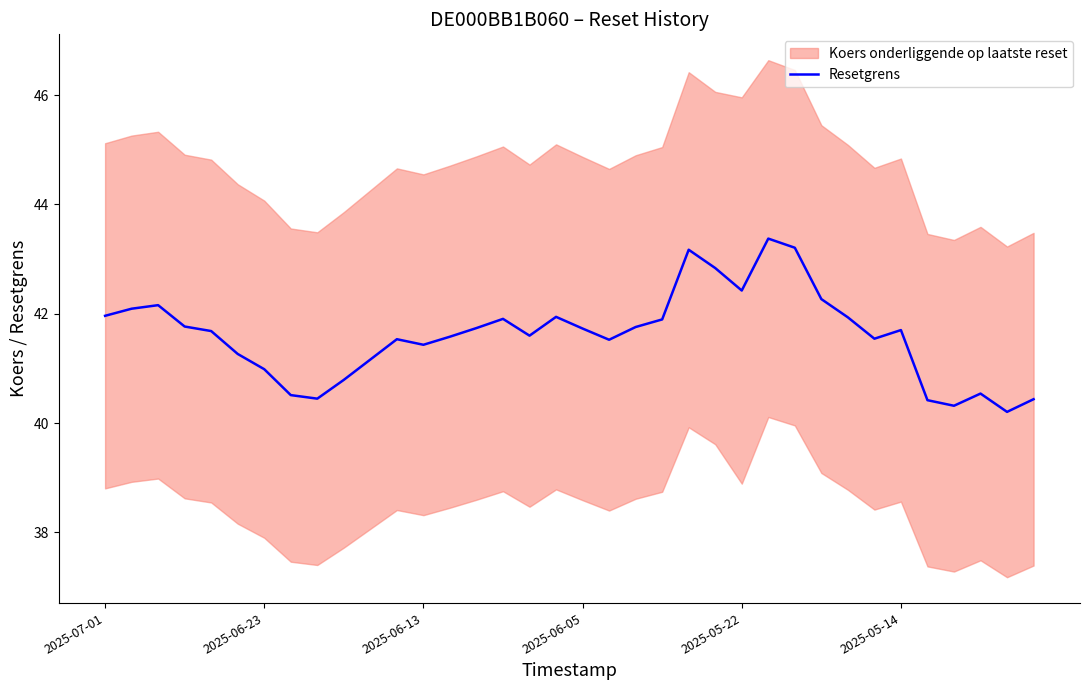

How many points are lower than both their immediate neighbors (excluding endpoints)?

8